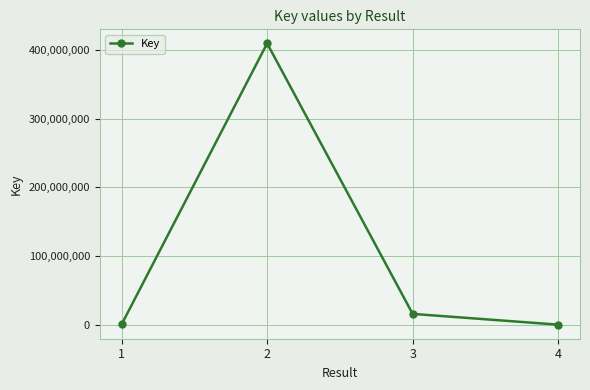

True or false: the data has more than 2 interior local peaks.

False